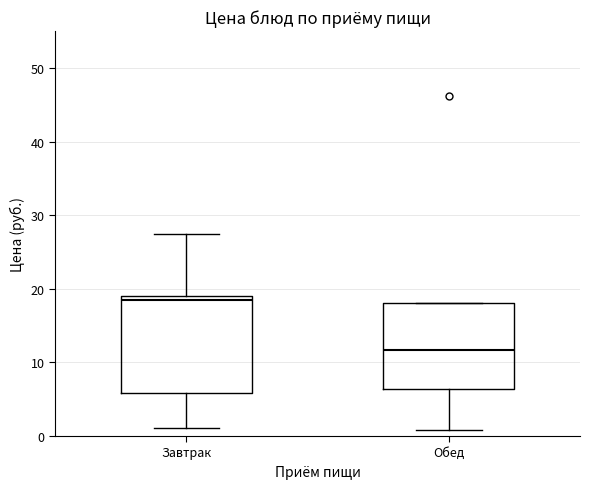

Which box is the tallest, from its lower edge to its upper edge?

Завтрак